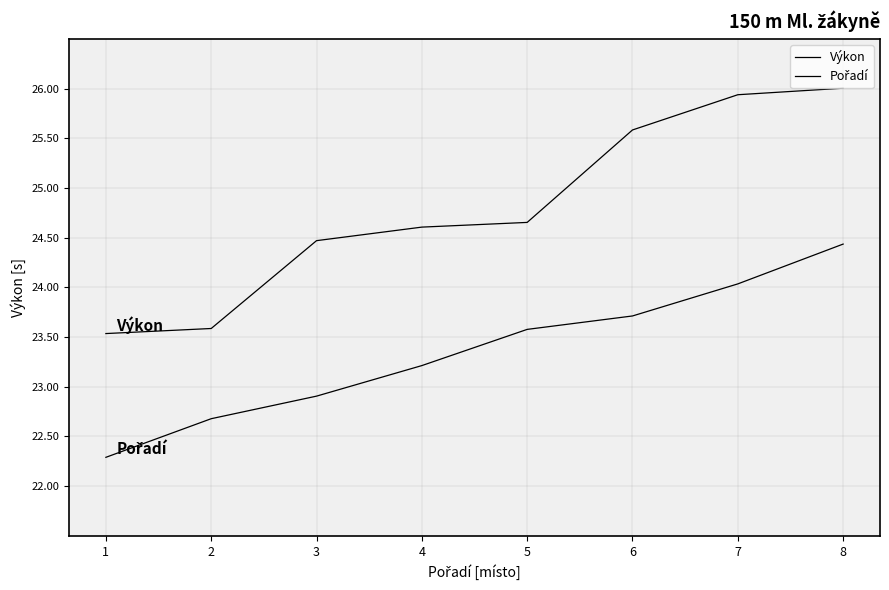

List the series in order of their peak value, highest first.

Výkon, Pořadí